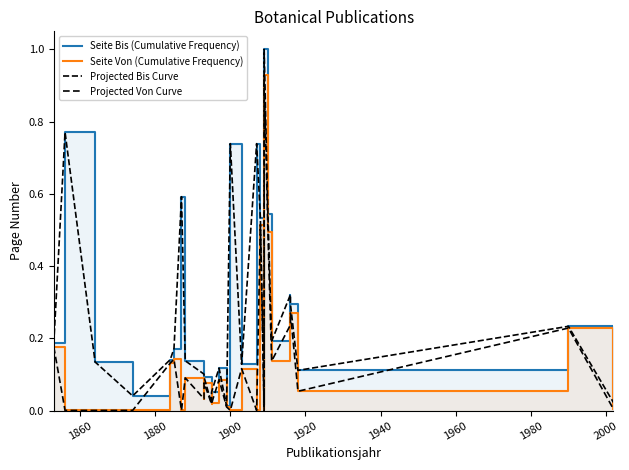

True or false: Projected Von Curve has more than 2 points higher than both neighbors.

True